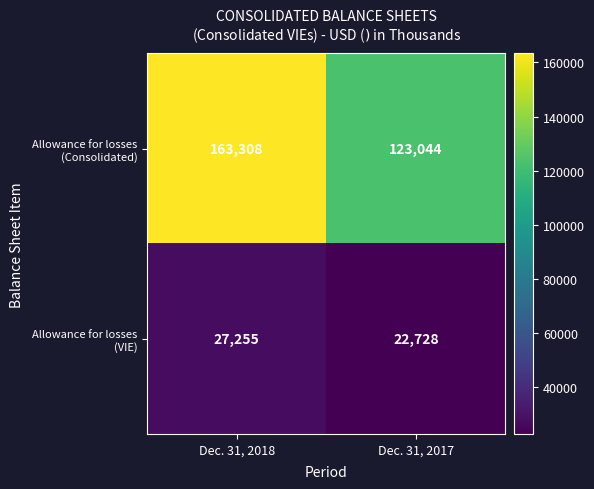

What is the spread (max minus min) of values at Dec. 31, 2018?

136053